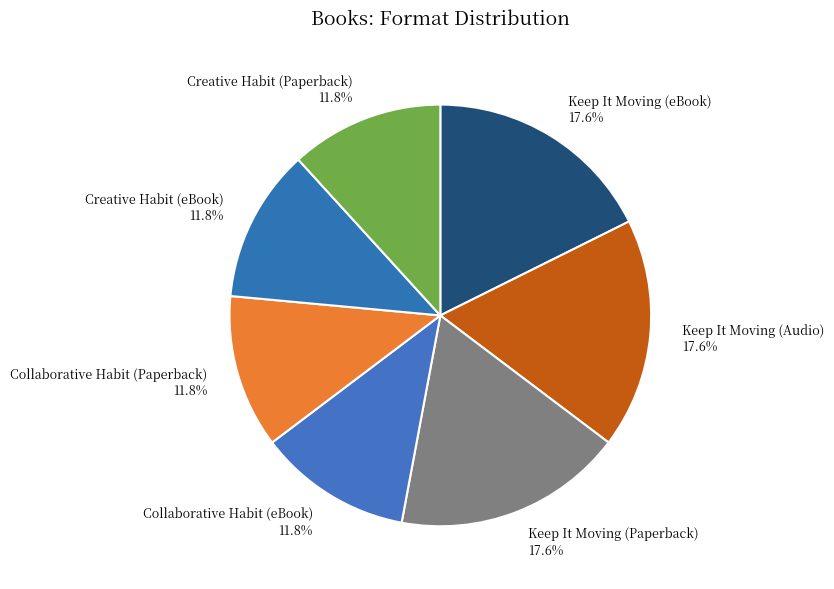

Does Collaborative Habit (Paperback) represent more than half of the total?

No